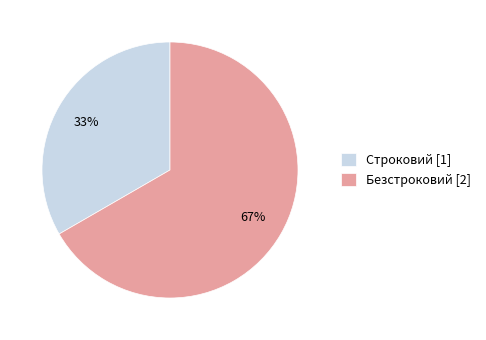

Which category accounts for the majority?

Безстроковий